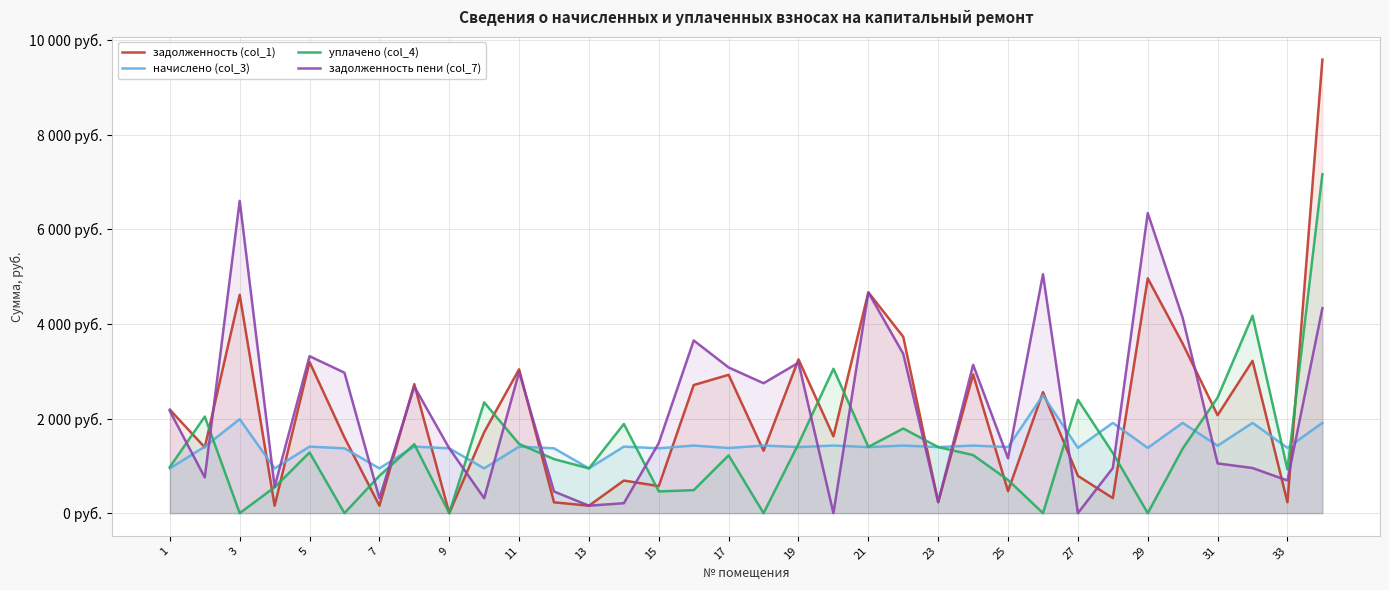

What is the value of the задолженность (col_1) point at the 27th from the left?

787.6